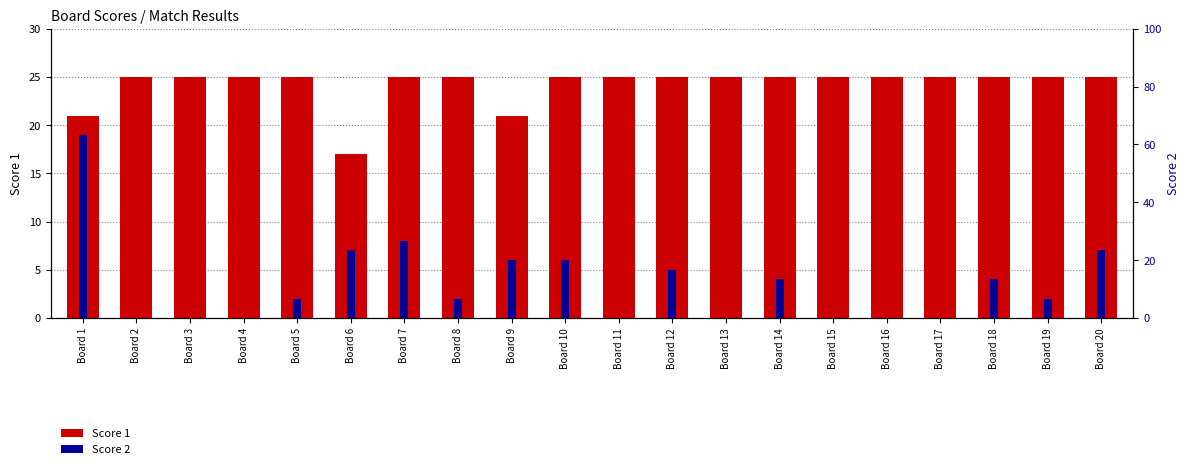

Rank the series by their maximum value, from highest to lowest.

Score 1, Score 2